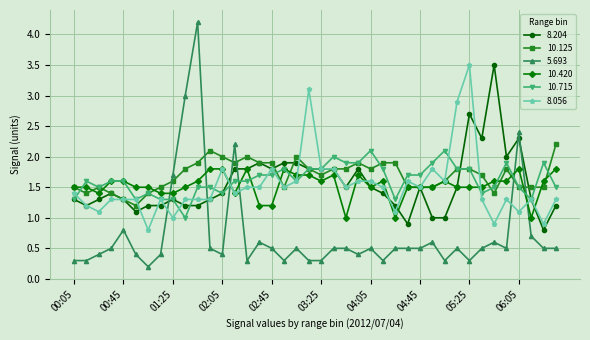

At how many categories does at least one series exceed 0?

40